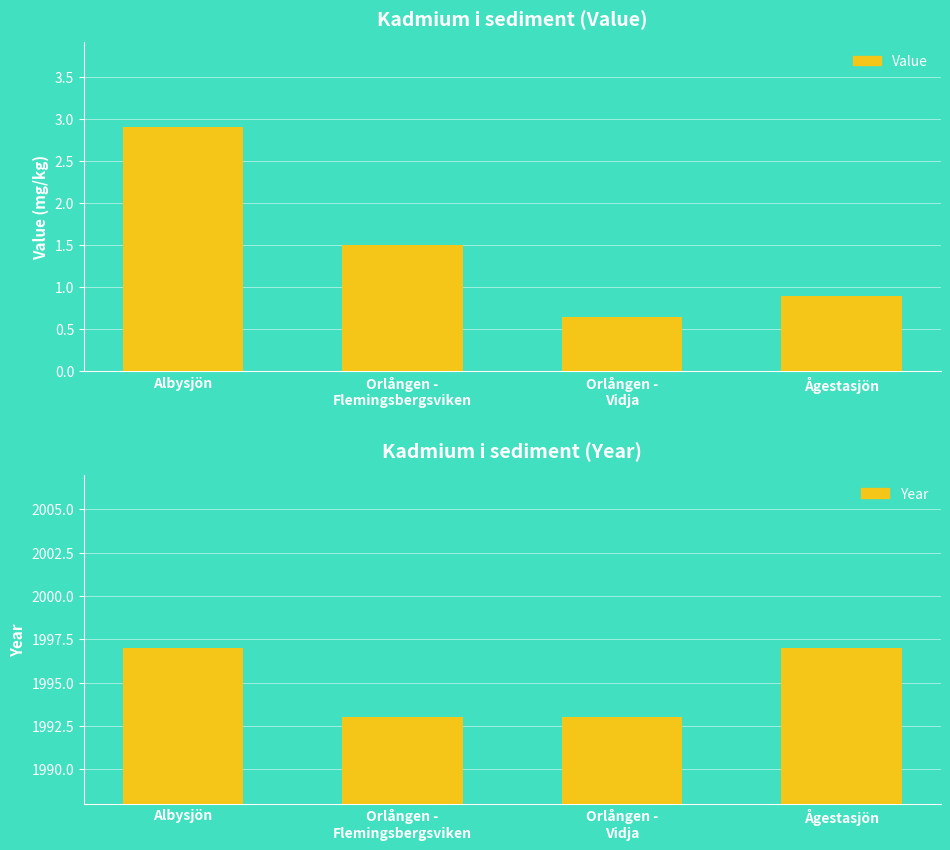

Reading left to right, what are all the values shown in this chart?

Value: Albysjön=2.9	Orlången -
Flemingsbergsviken=1.5	Orlången -
Vidja=0.7	Ågestasjön=0.9
Year: Albysjön=1997.0	Orlången -
Flemingsbergsviken=1993.0	Orlången -
Vidja=1993.0	Ågestasjön=1997.0